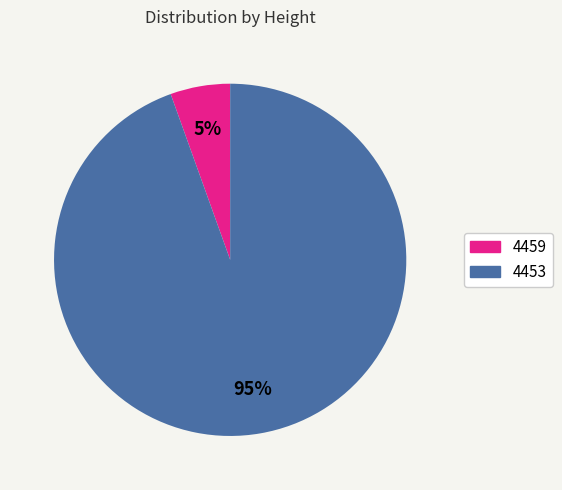

What percentage is the 4459 slice, to the nearest percent?

5%